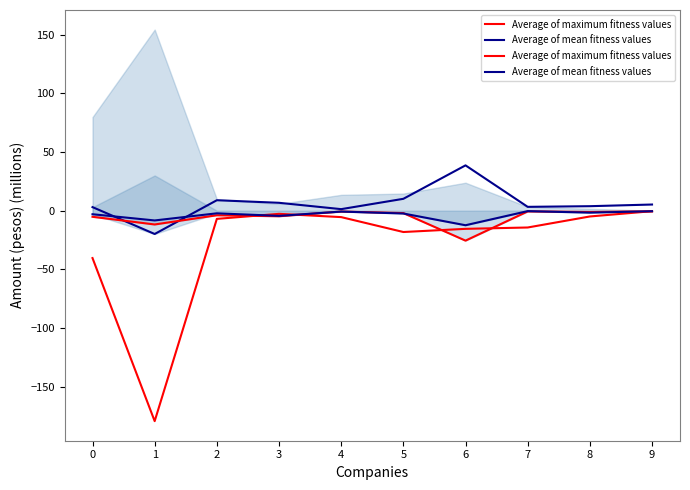

In Average of maximum fitness values, how many points are higher than both neighbors (excluding endpoints)?

3